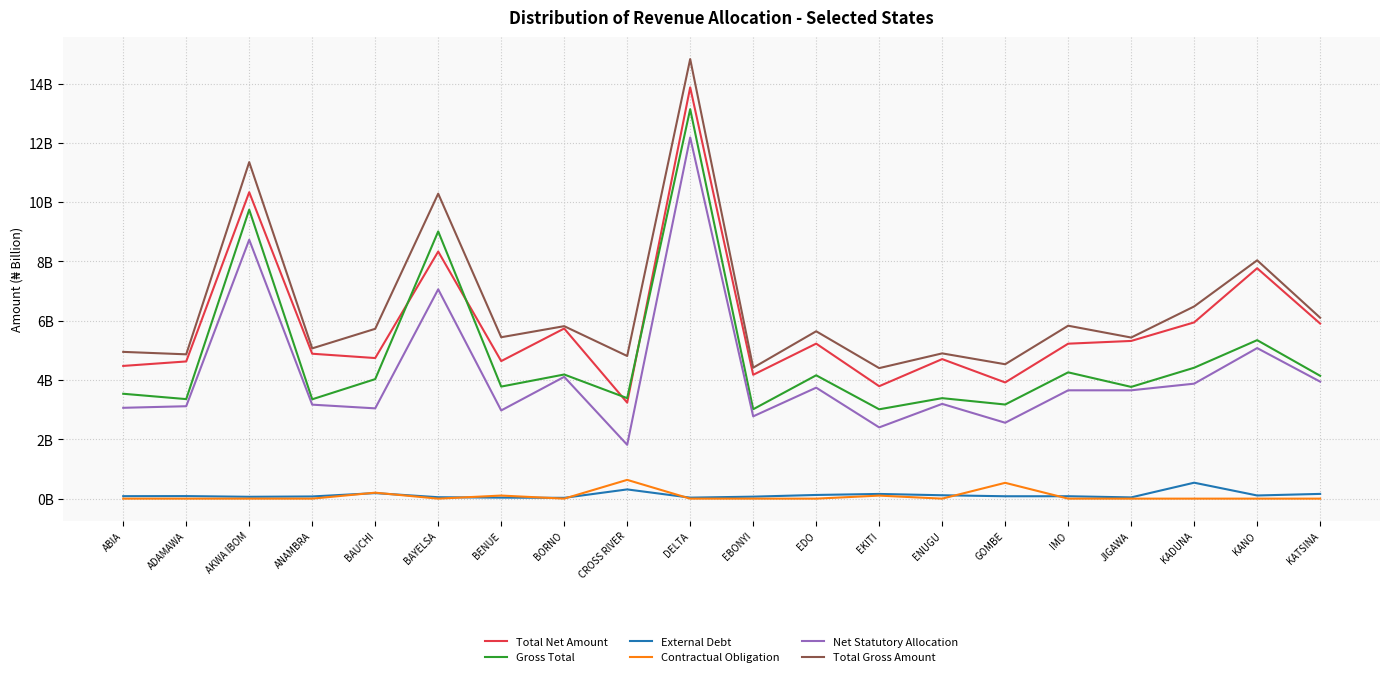

Reading left to right, what are all the values shown in this chart?

Total Net Amount: ABIA=4.5	ADAMAWA=4.6	AKWA IBOM=10.3	ANAMBRA=4.9	BAUCHI=4.7	BAYELSA=8.3	BENUE=4.6	BORNO=5.7	CROSS RIVER=3.2	DELTA=13.9	EBONYI=4.2	EDO=5.2	EKITI=3.8	ENUGU=4.7	GOMBE=3.9	IMO=5.2	JIGAWA=5.3	KADUNA=5.9	KANO=7.8	KATSINA=5.9
Gross Total: ABIA=3.5	ADAMAWA=3.4	AKWA IBOM=9.7	ANAMBRA=3.4	BAUCHI=4.0	BAYELSA=9.0	BENUE=3.8	BORNO=4.2	CROSS RIVER=3.4	DELTA=13.1	EBONYI=3.0	EDO=4.2	EKITI=3.0	ENUGU=3.4	GOMBE=3.2	IMO=4.3	JIGAWA=3.8	KADUNA=4.4	KANO=5.3	KATSINA=4.1
External Debt: ABIA=0.1	ADAMAWA=0.1	AKWA IBOM=0.1	ANAMBRA=0.1	BAUCHI=0.2	BAYELSA=0.0	BENUE=0.0	BORNO=0.0	CROSS RIVER=0.3	DELTA=0.0	EBONYI=0.1	EDO=0.1	EKITI=0.2	ENUGU=0.1	GOMBE=0.1	IMO=0.1	JIGAWA=0.0	KADUNA=0.5	KANO=0.1	KATSINA=0.2
Contractual Obligation: ABIA=0.0	ADAMAWA=0.0	AKWA IBOM=0.0	ANAMBRA=0.0	BAUCHI=0.2	BAYELSA=0.0	BENUE=0.1	BORNO=0.0	CROSS RIVER=0.6	DELTA=0.0	EBONYI=0.0	EDO=0.0	EKITI=0.1	ENUGU=0.0	GOMBE=0.5	IMO=0.0	JIGAWA=0.0	KADUNA=0.0	KANO=0.0	KATSINA=0.0
Net Statutory Allocation: ABIA=3.1	ADAMAWA=3.1	AKWA IBOM=8.7	ANAMBRA=3.2	BAUCHI=3.0	BAYELSA=7.1	BENUE=3.0	BORNO=4.1	CROSS RIVER=1.8	DELTA=12.2	EBONYI=2.8	EDO=3.7	EKITI=2.4	ENUGU=3.2	GOMBE=2.6	IMO=3.7	JIGAWA=3.7	KADUNA=3.9	KANO=5.1	KATSINA=3.9
Total Gross Amount: ABIA=4.9	ADAMAWA=4.9	AKWA IBOM=11.3	ANAMBRA=5.1	BAUCHI=5.7	BAYELSA=10.3	BENUE=5.4	BORNO=5.8	CROSS RIVER=4.8	DELTA=14.8	EBONYI=4.4	EDO=5.6	EKITI=4.4	ENUGU=4.9	GOMBE=4.5	IMO=5.8	JIGAWA=5.4	KADUNA=6.5	KANO=8.0	KATSINA=6.1